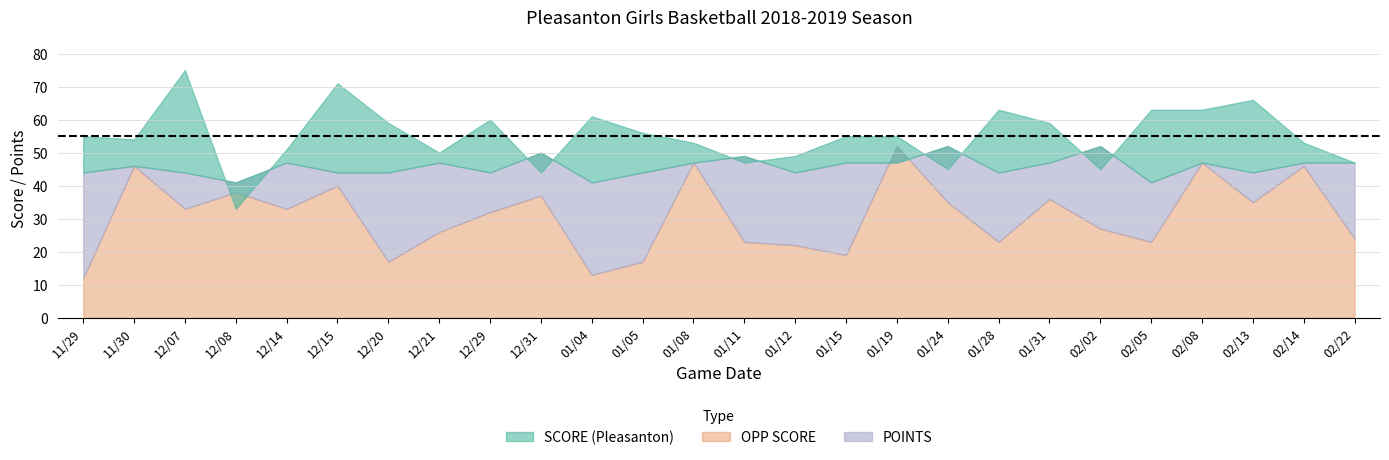

Which series ends up on top after the final intersection of SCORE (Pleasanton) and OPP SCORE?

SCORE (Pleasanton)